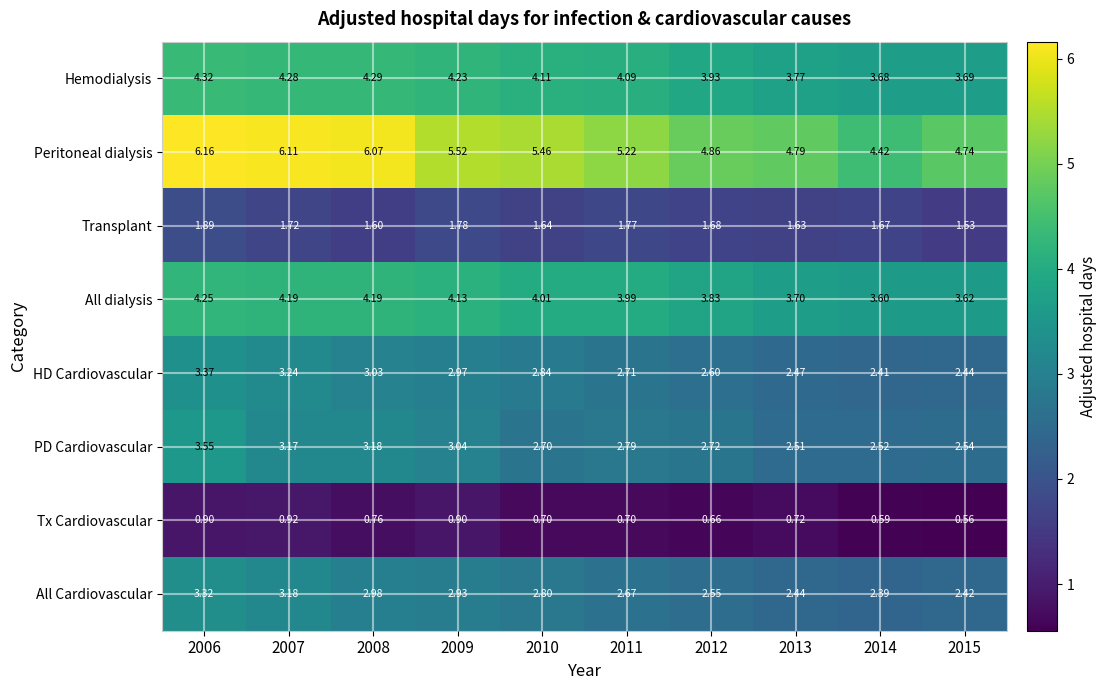

Which series changed the most between 2008 and 2015?

Peritoneal dialysis